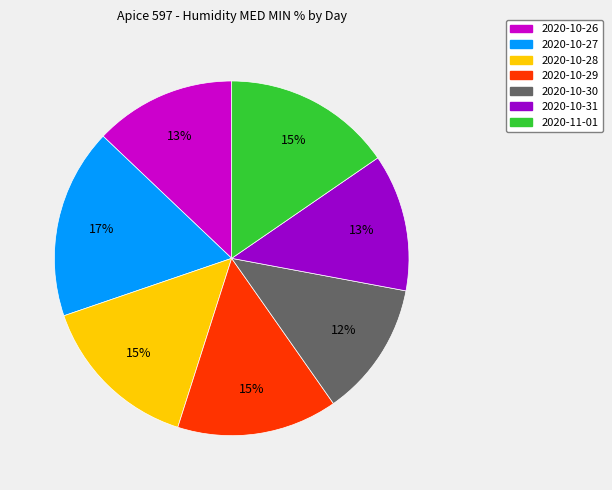

To the nearest percent, what is the combined percentage of 2020-10-26 and 2020-11-01?

28%